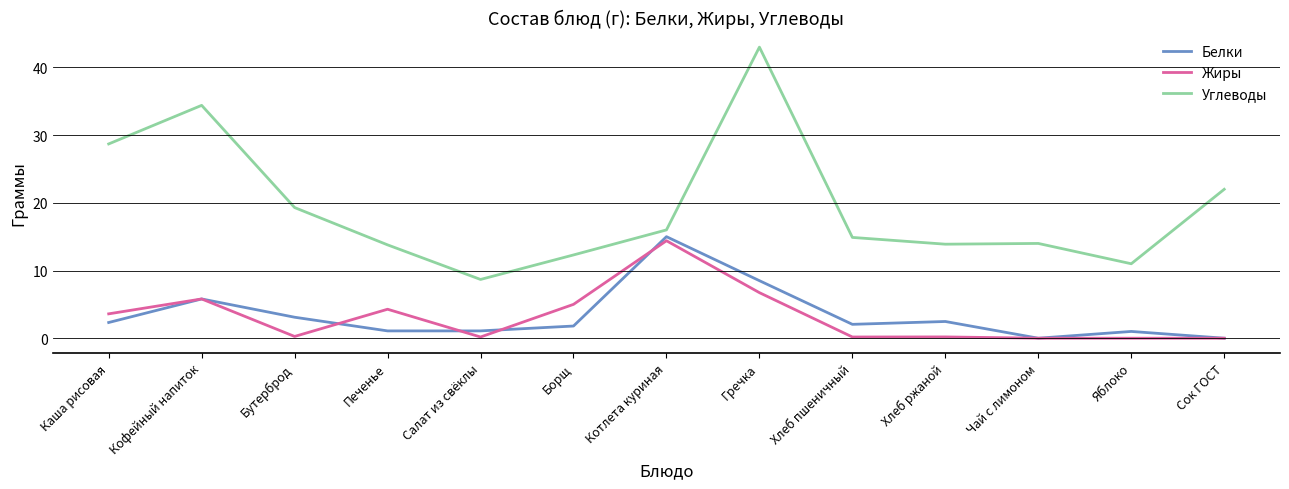

Where is the first local maximum for Белки?

Кофейный напиток